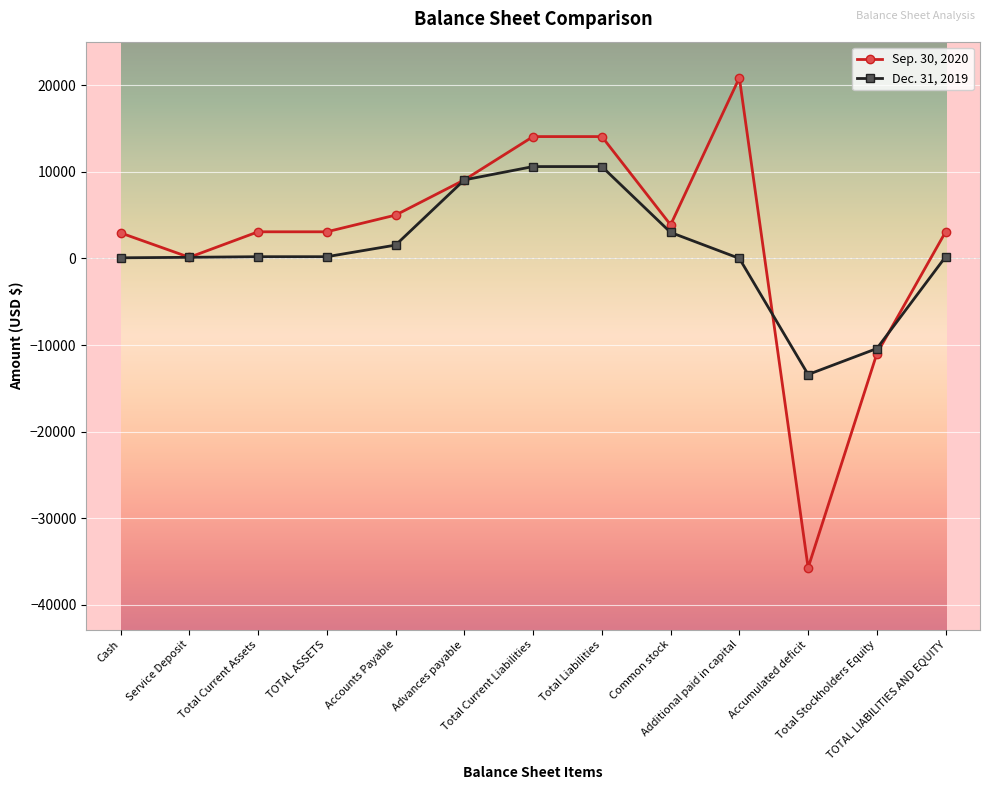

Does the chart have visible grid lines?

Yes